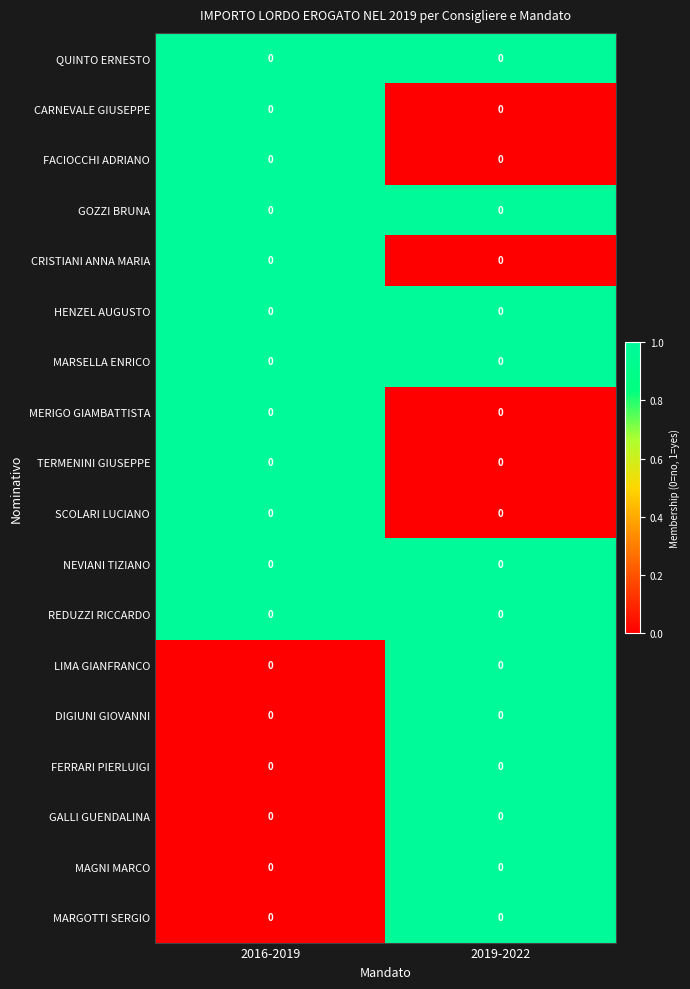

Which label corresponds to the smallest value in the chart?

2019-2022